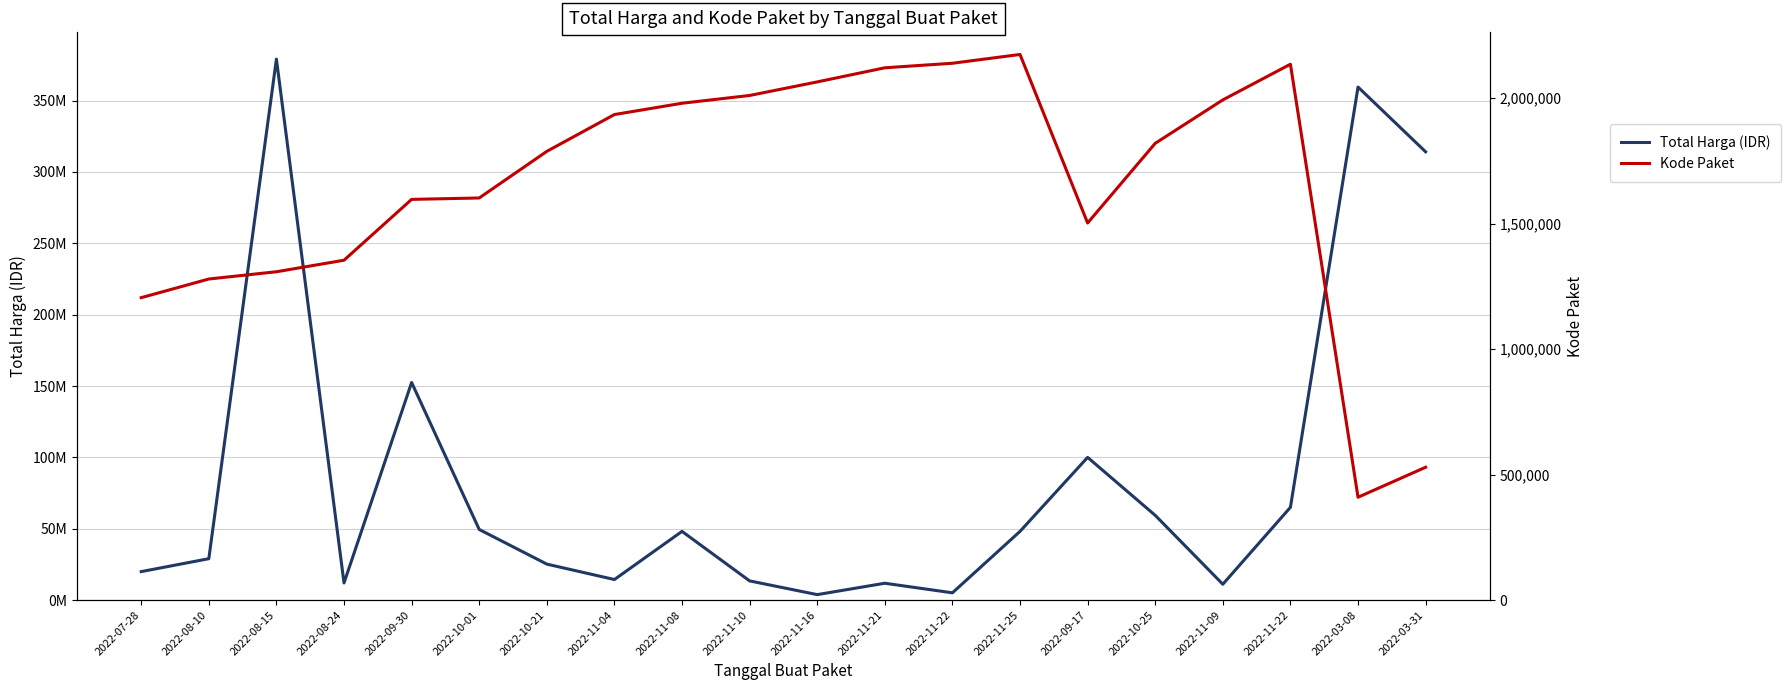

Where is Kode Paket nearest to the value 1292202?

2022-08-10